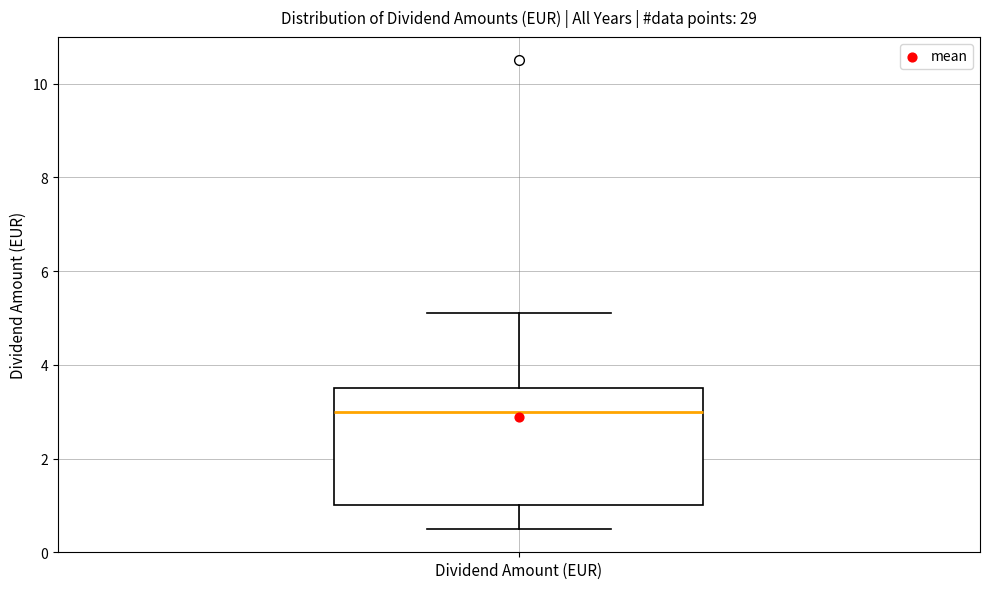

Read this box plot against the y-axis: the position of the median line, the range covered by the box, and the ends of both whiskers. The values are not printed on the chart, so give them approximately, as read against the axis.

median 3.0, box 1.0 to 3.6, whiskers 0.6 to 5.2